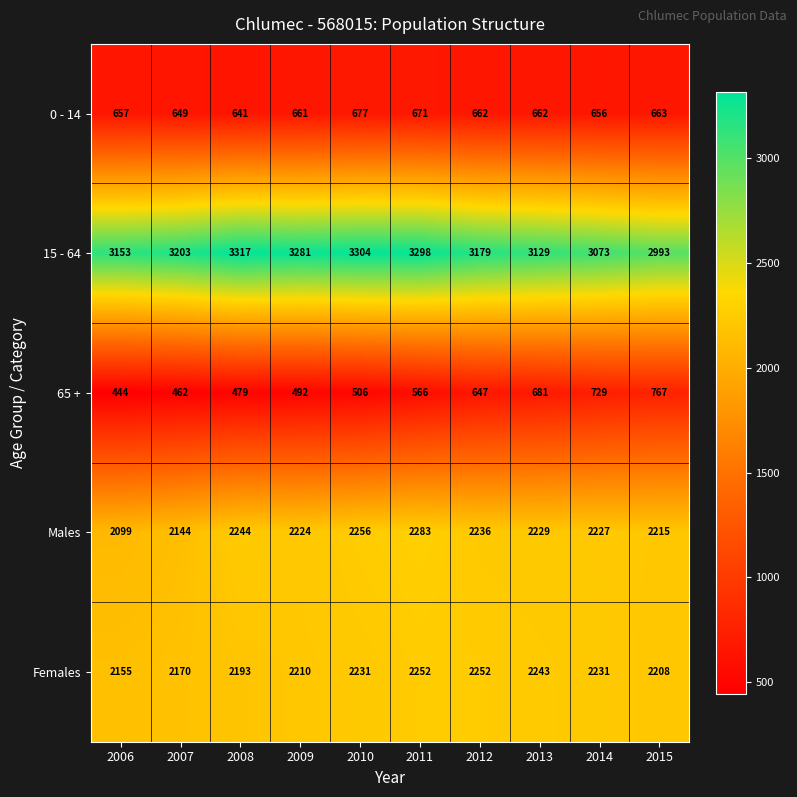

What is the minimum value shown in the chart?

444